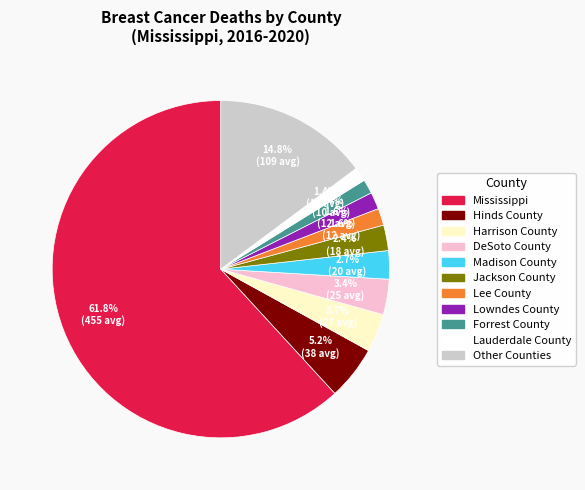

How many segments does this pie chart have?

11